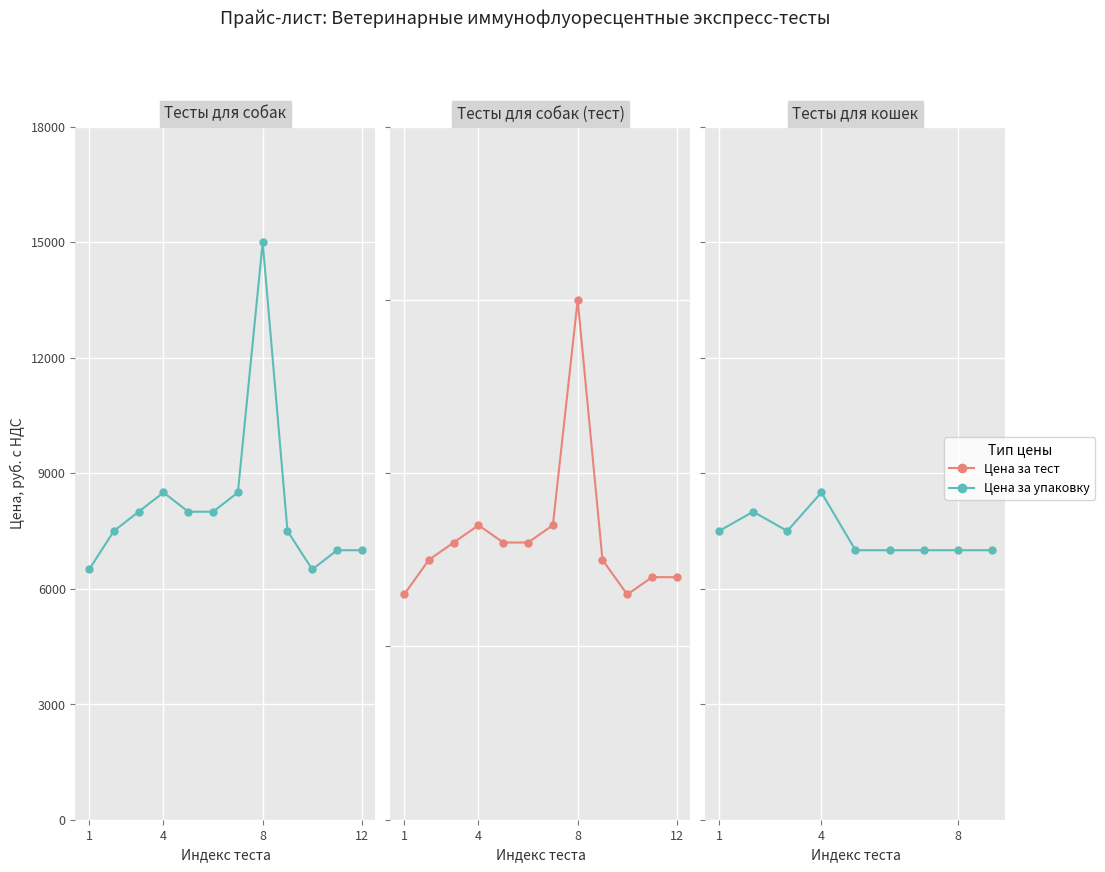

What is the maximum value shown in the chart?

15000